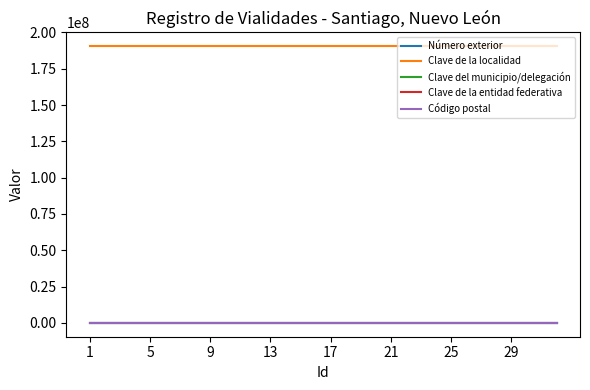

Reading left to right, transcribe all the data shown in this chart.

Número exterior: 224	224	224	224	224	224	224	224	224	224	224	224	224	224	224	224	224	224	224	224	224	224	224	224	224	224	224	224	224	224	224	224
Clave de la localidad: 190490149	190490149	190490149	190490149	190490149	190490149	190490149	190490149	190490149	190490149	190490149	190490149	190490149	190490149	190490149	190490149	190490149	190490149	190490149	190490149	190490149	190490149	190490149	190490149	190490149	190490149	190490149	190490149	190490149	190490149	190490149	190490149
Clave del municipio/delegación: 49	49	49	49	49	49	49	49	49	49	49	49	49	49	49	49	49	49	49	49	49	49	49	49	49	49	49	49	49	49	49	49
Clave de la entidad federativa: 19	19	19	19	19	19	19	19	19	19	19	19	19	19	19	19	19	19	19	19	19	19	19	19	19	19	19	19	19	19	19	19
Código postal: 67320	67320	67320	67320	67320	67320	67320	67320	67320	67320	67320	67320	67320	67320	67320	67320	67320	67320	67320	67320	67320	67320	67320	67320	67320	67320	67320	67320	67320	67320	67320	67320